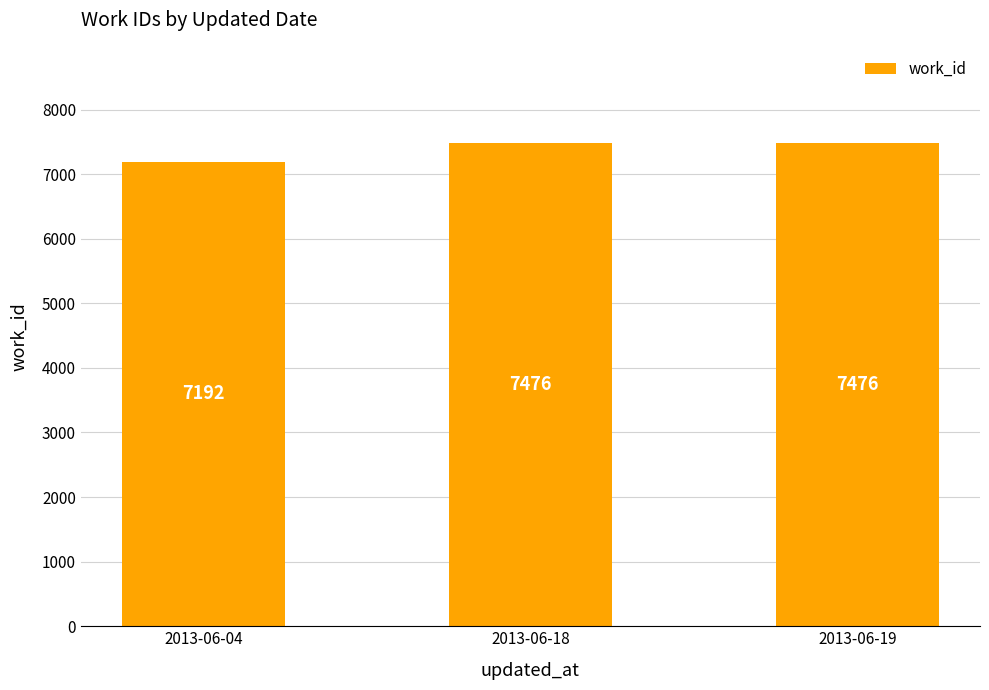

Which category has the lowest value across all series?

2013-06-04